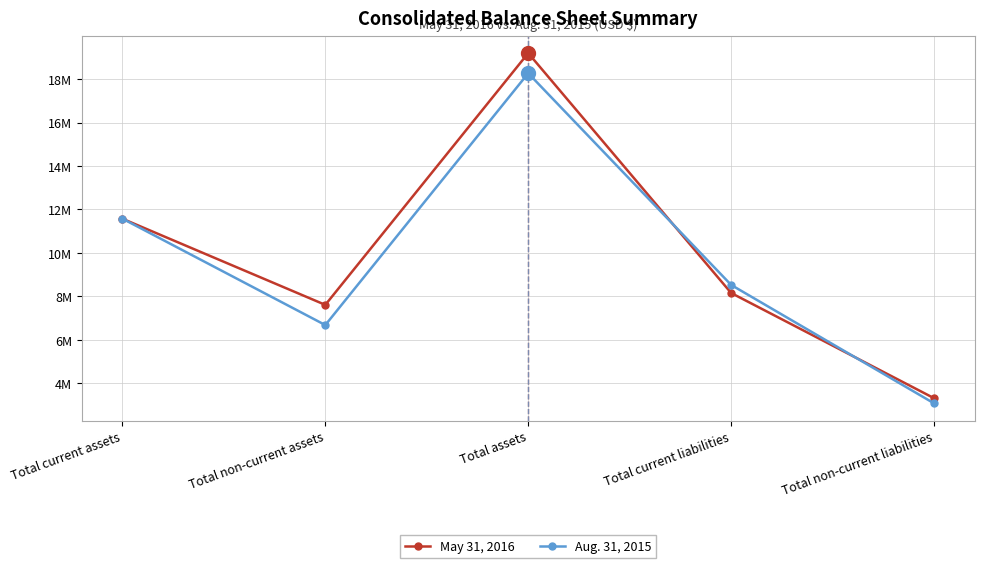

Which series has the widest spread of values?

May 31, 2016